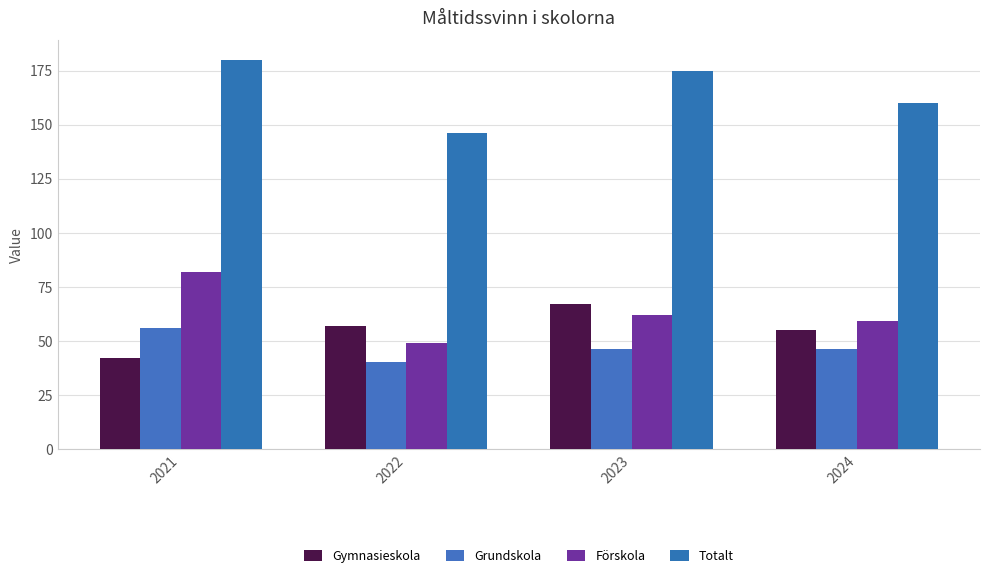

How many data points does each series have?

4